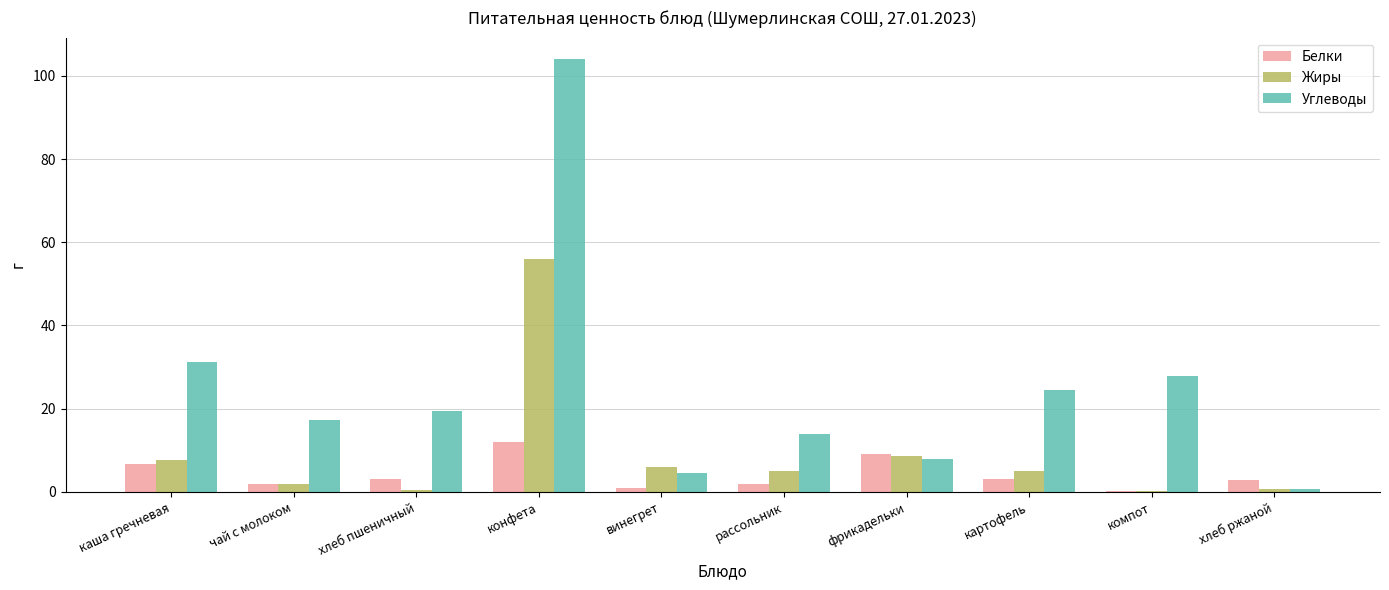

Which series changed the most between рассольник and компот?

Углеводы